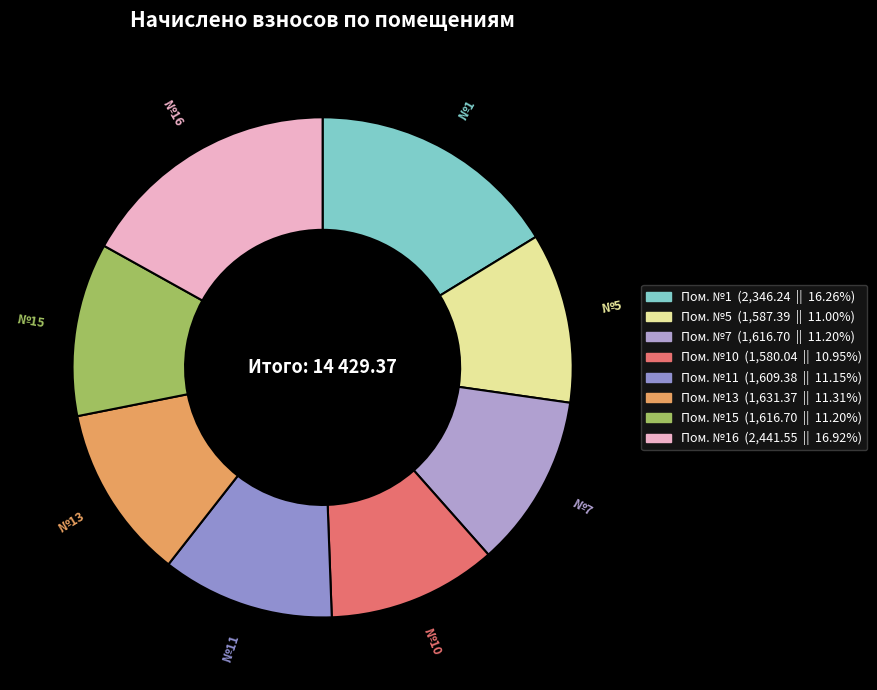

Count the number of slices in the pie.

8